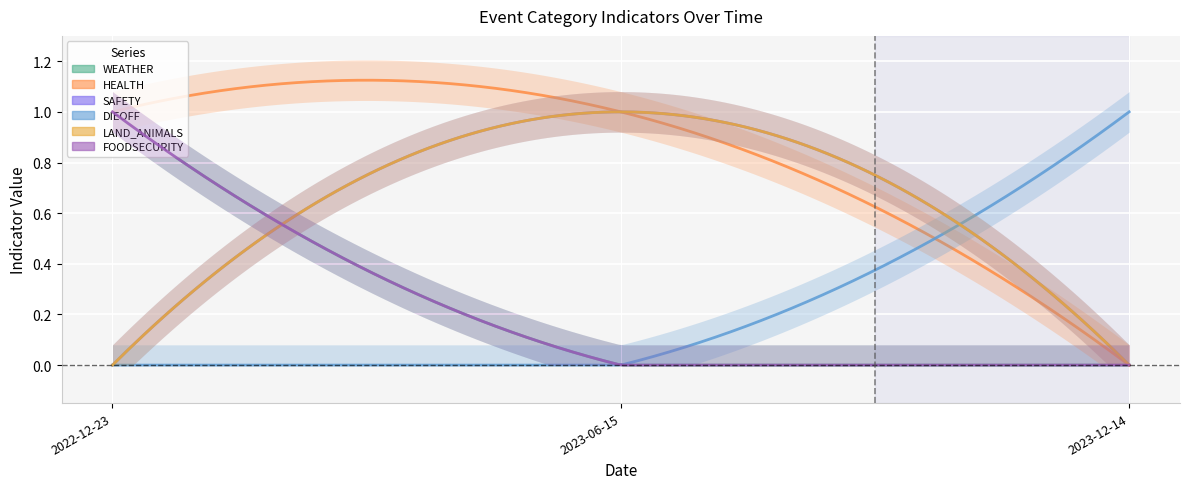

At 2023-06-15, list the series in order from smallest to largest.

WEATHER, DIEOFF, FOODSECURITY, HEALTH, SAFETY, LAND_ANIMALS